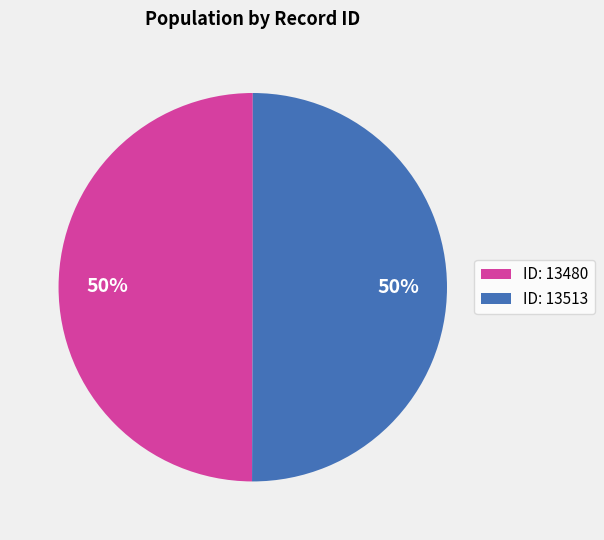

The ID: 13513 slice represents 61% of the pie. True or false?

False